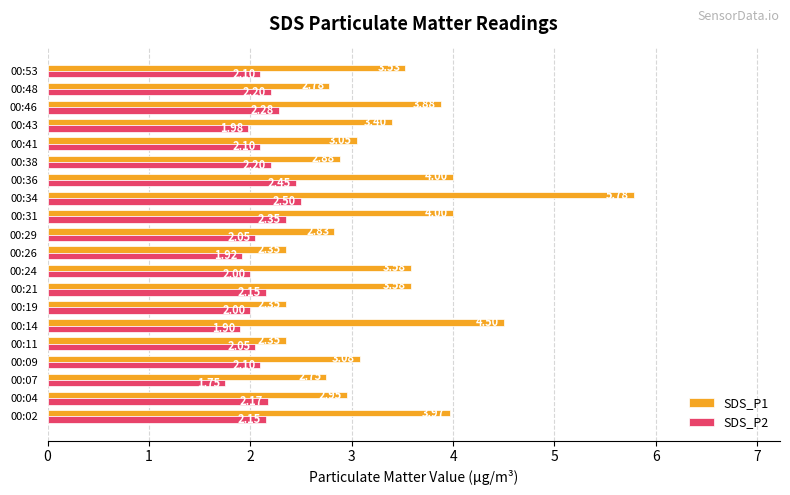

What are all the series names shown in the legend?

SDS_P1, SDS_P2